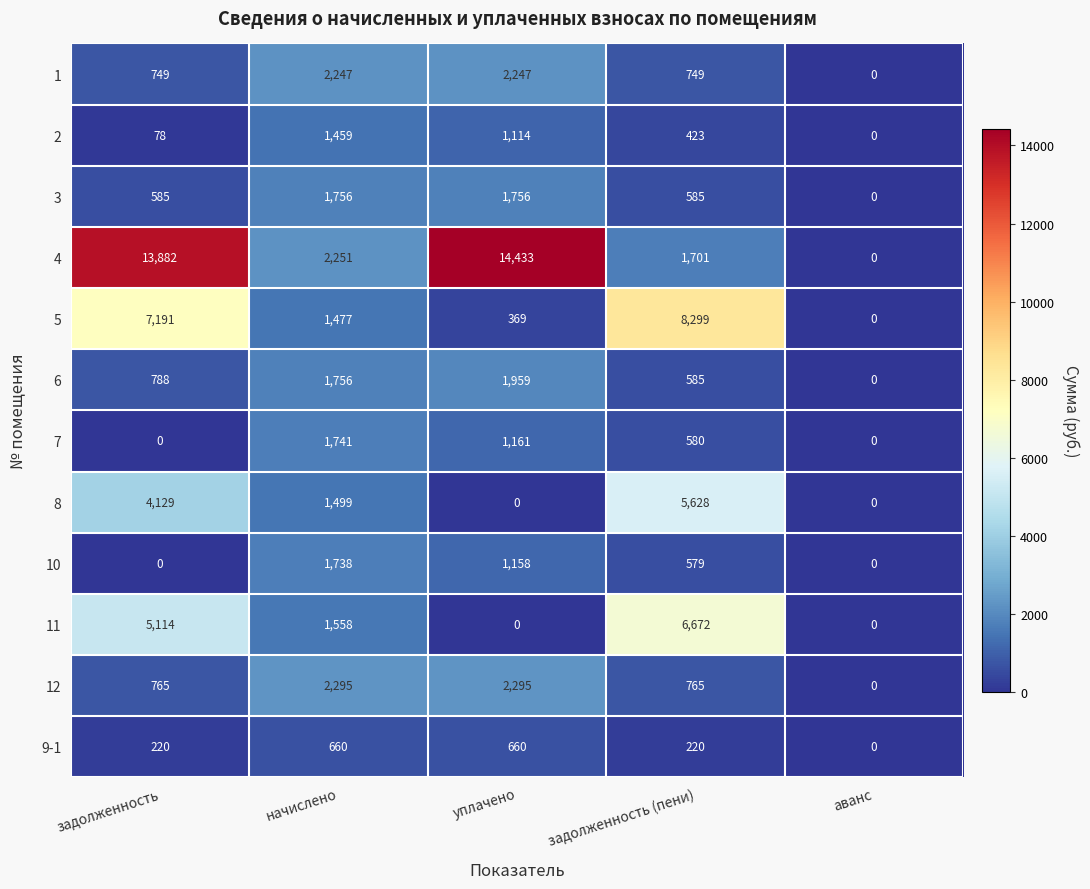

Which series has the largest total across all categories?

4